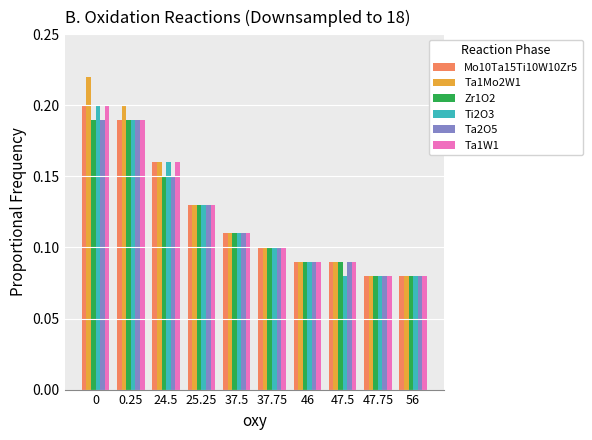

Which series has the widest spread of values?

Ta1Mo2W1